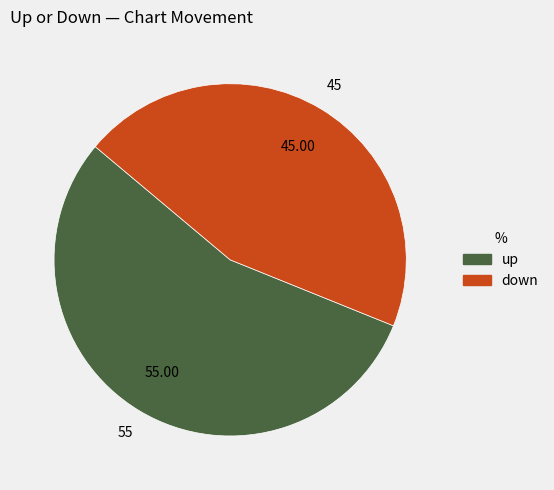

How many slices are in this pie chart?

2